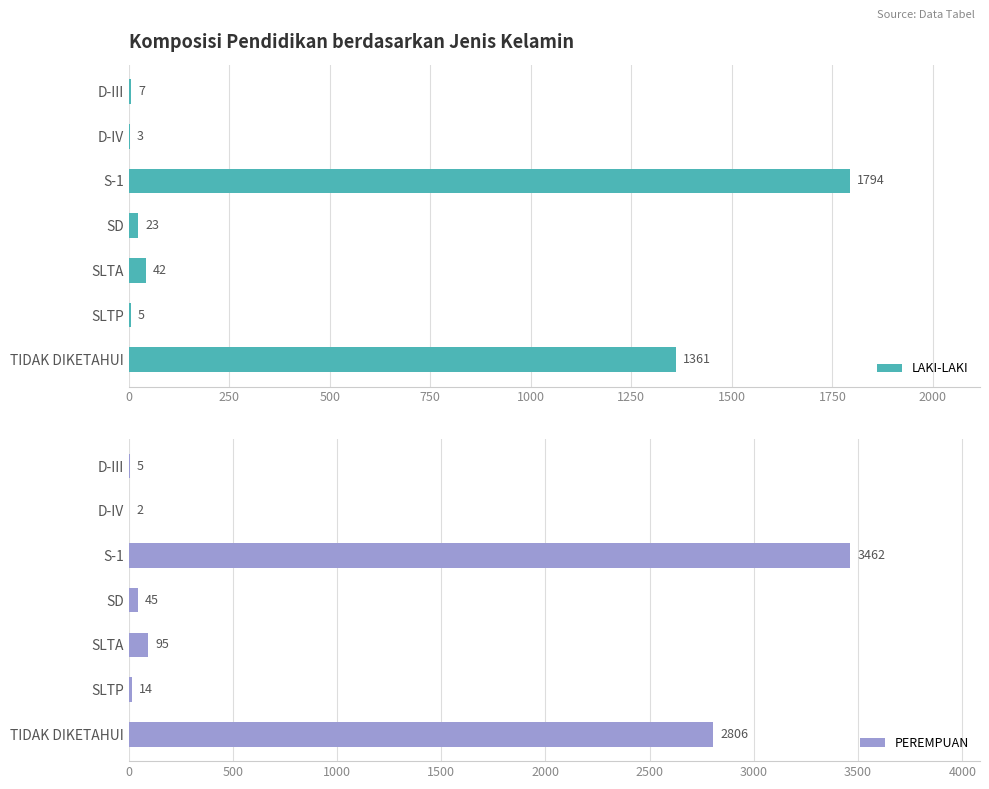

Reading right to left, list all the values displayed in this chart.

LAKI-LAKI: 1361	5	42	23	1794	3	7
PEREMPUAN: 2806	14	95	45	3462	2	5